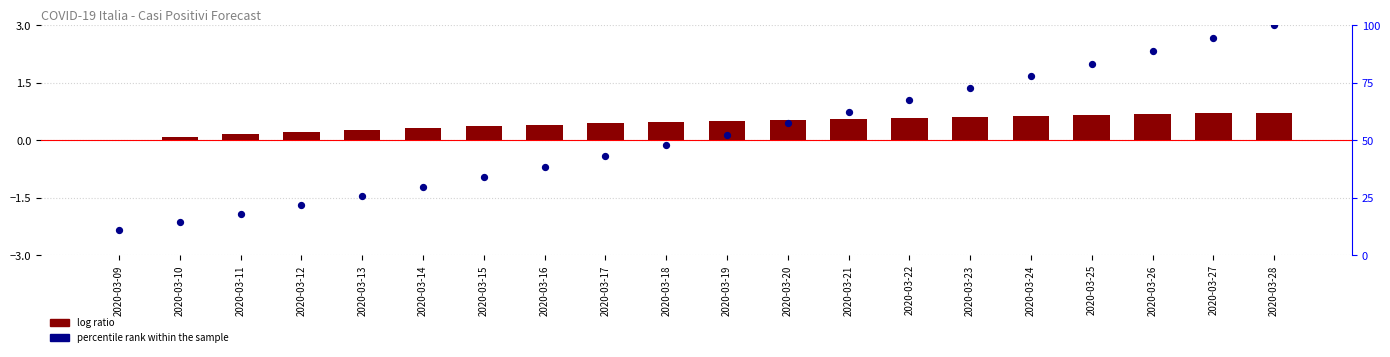

What is the total value across all series at 2020-03-23?

73.3